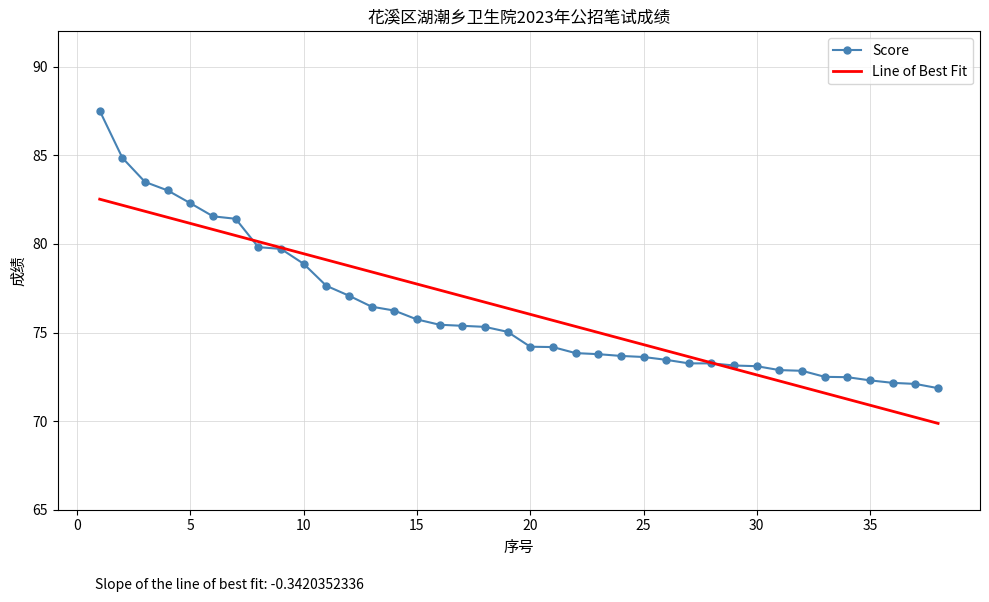

What is the highest value of the Line of Best Fit series?

82.5